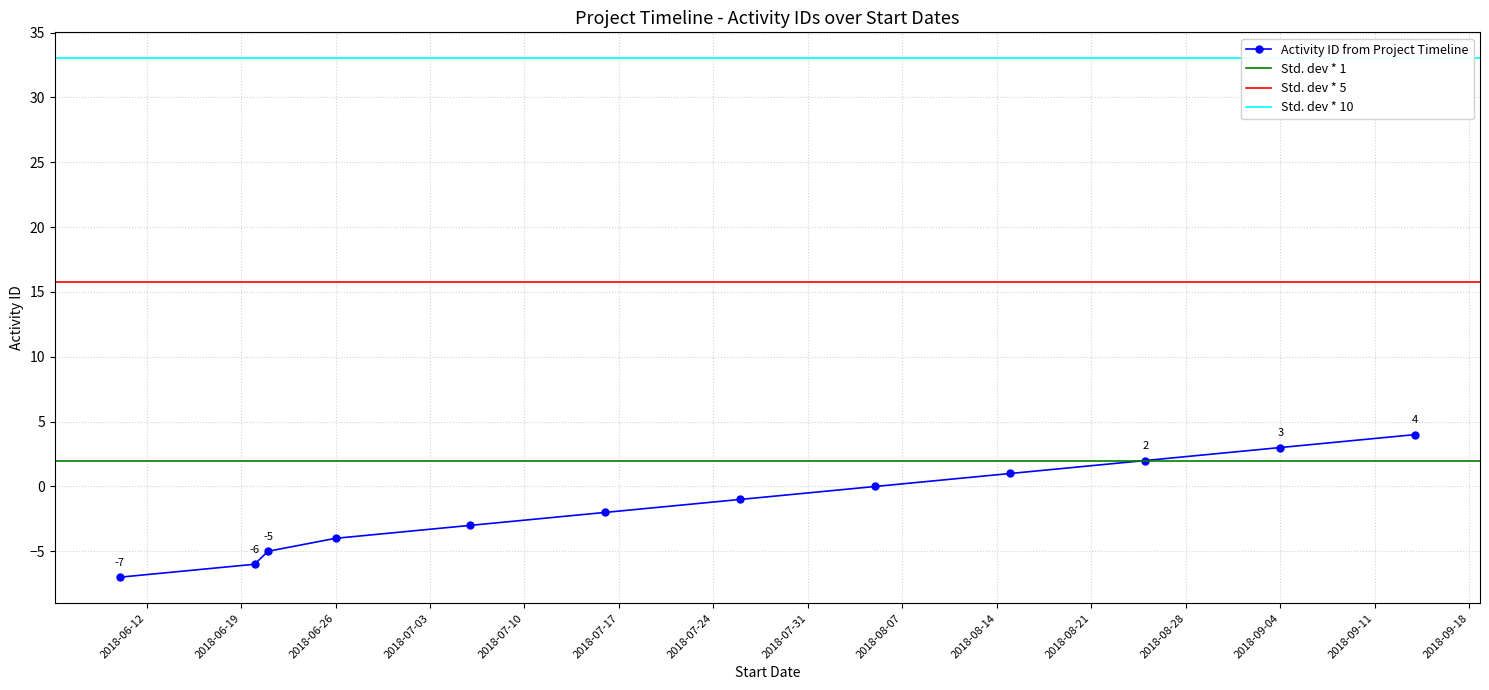

List the labels in order of value, smallest first.

2018-06-10, 2018-06-20, 2018-06-21, 2018-06-26, 2018-07-06, 2018-07-16, 2018-07-26, 2018-08-05, 2018-08-15, 2018-08-25, 2018-09-04, 2018-09-14